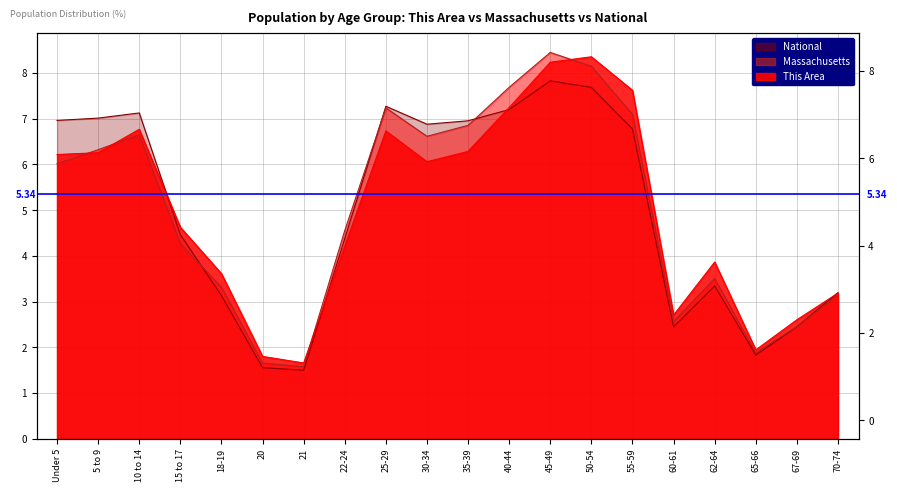

The value of National at 15 to 17 is 4.5. True or false?

True